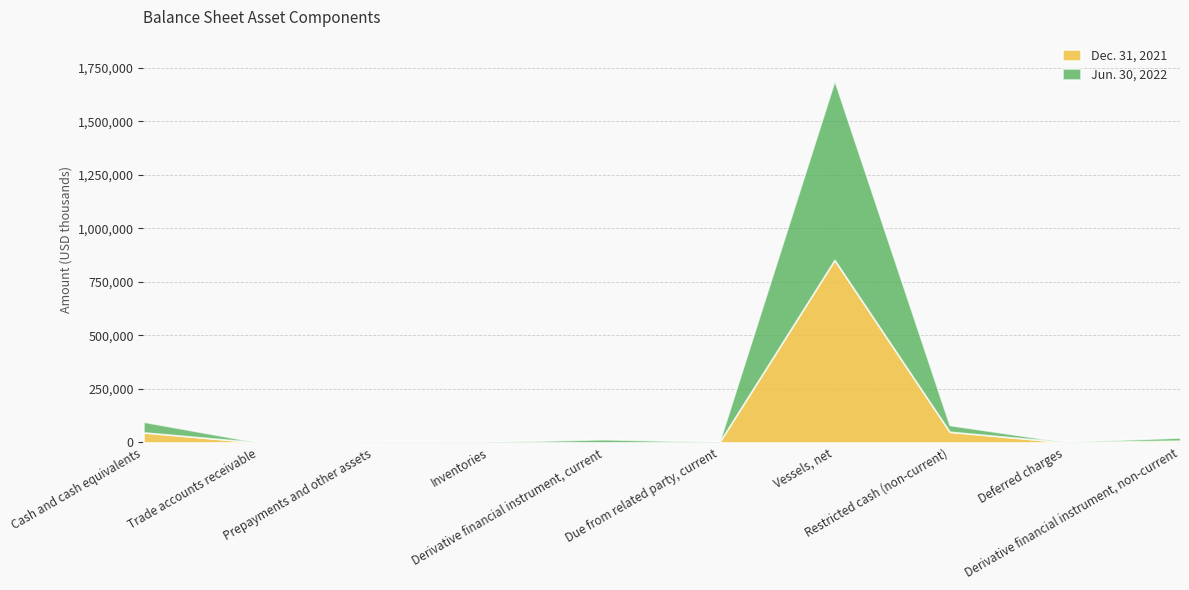

At which label does Dec. 31, 2021 reach its peak?

Vessels, net